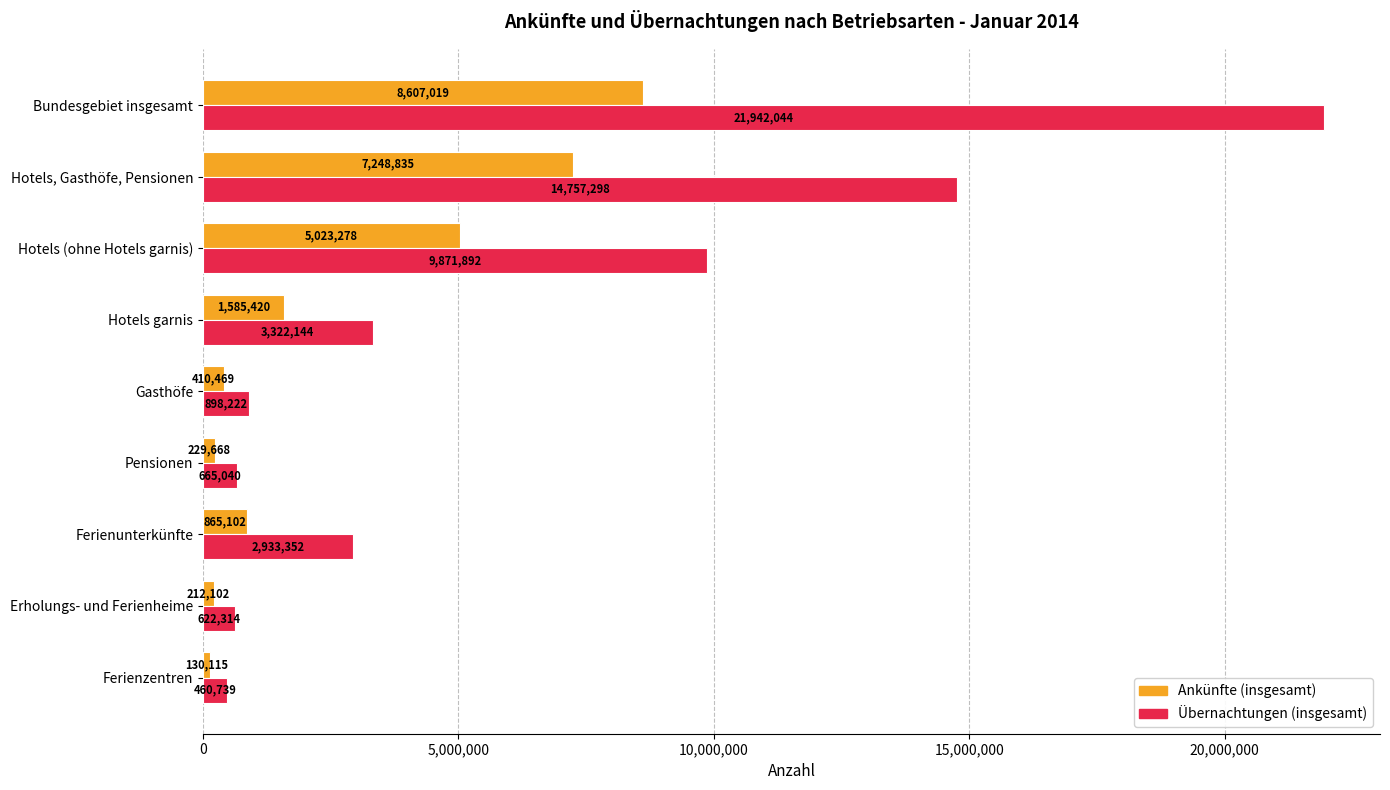

How many series are shown in this chart?

2